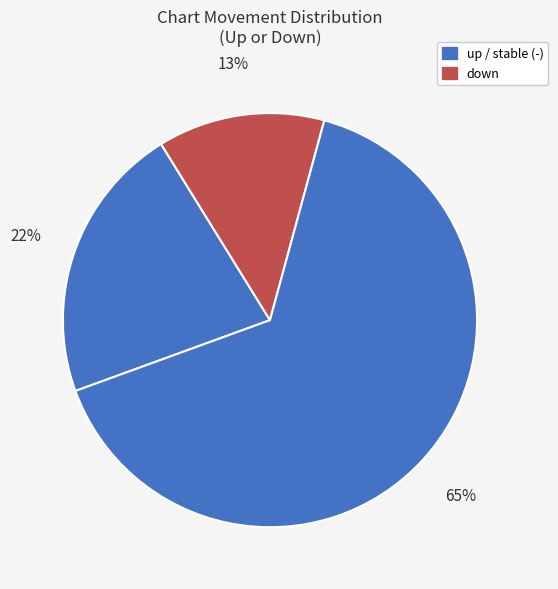

What is the smallest slice in the pie chart?

down